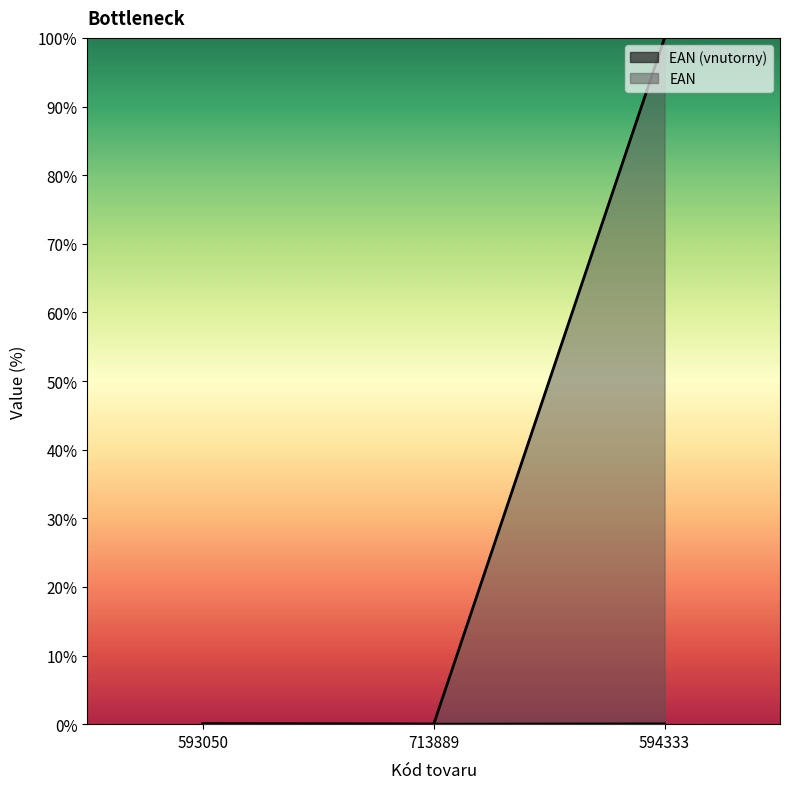

Which series has the largest total across all categories?

EAN